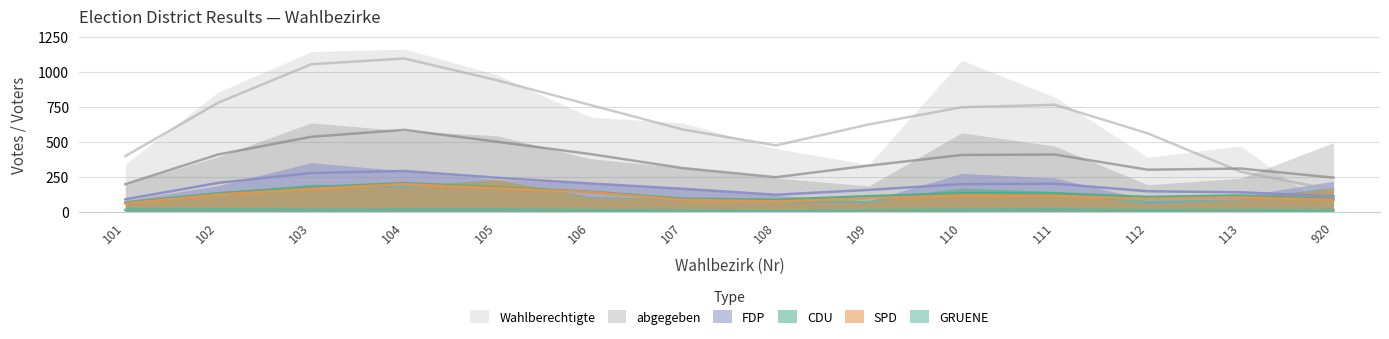

How many times do CDU and FDP cross each other?

2